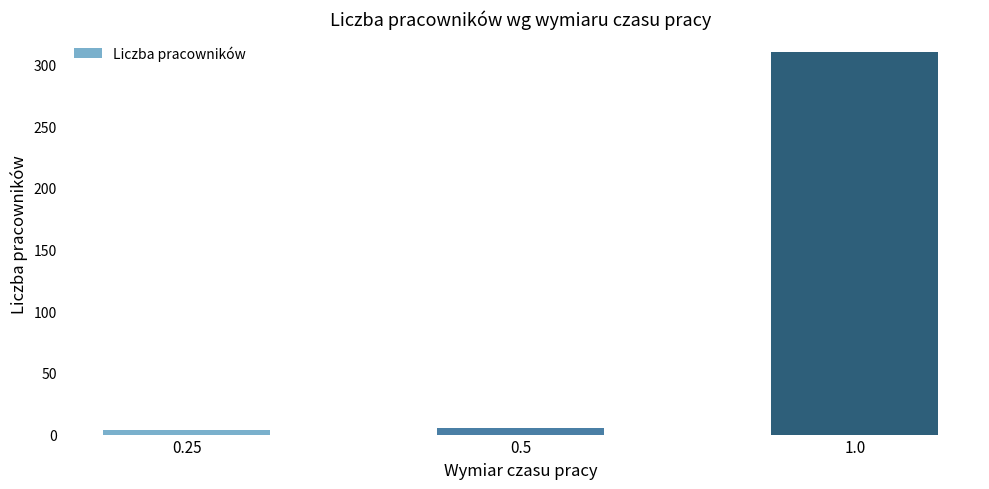

What is the maximum value shown in the chart?

310